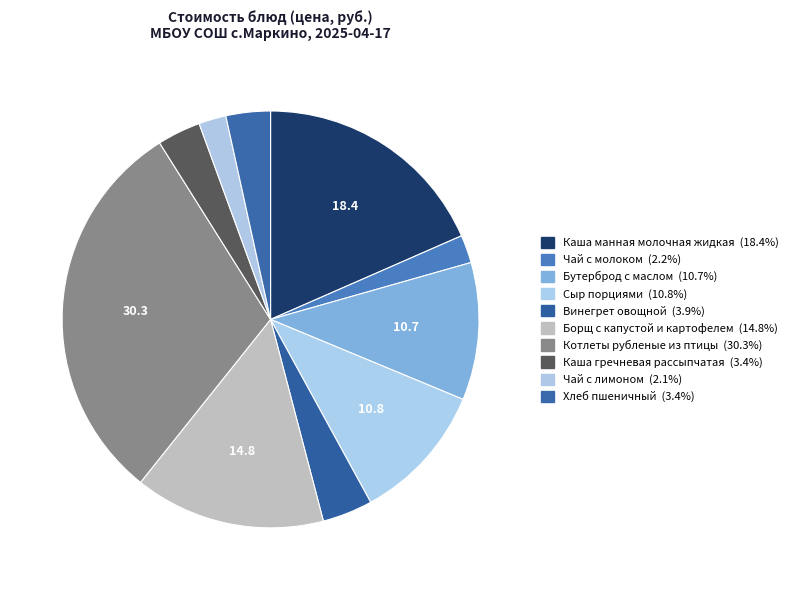

To the nearest percent, what is the combined percentage of Каша манная молочная жидкая and Чай с молоком?

21%